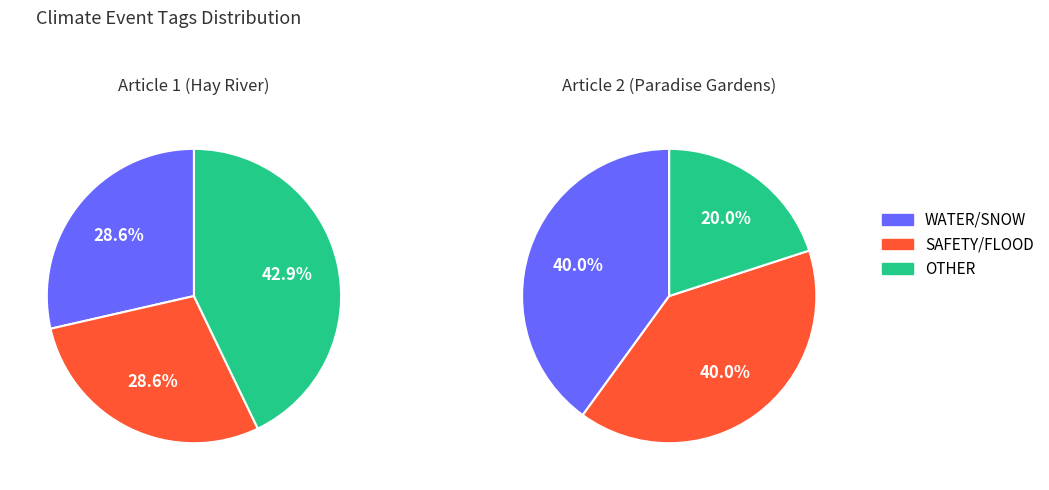

Which series has the largest range (max minus min)?

pie2